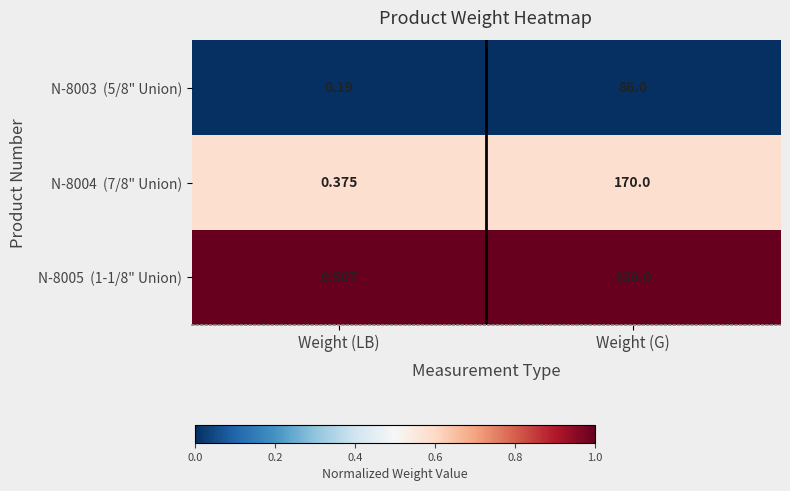

Which label corresponds to the smallest value in the chart?

Weight (LB)